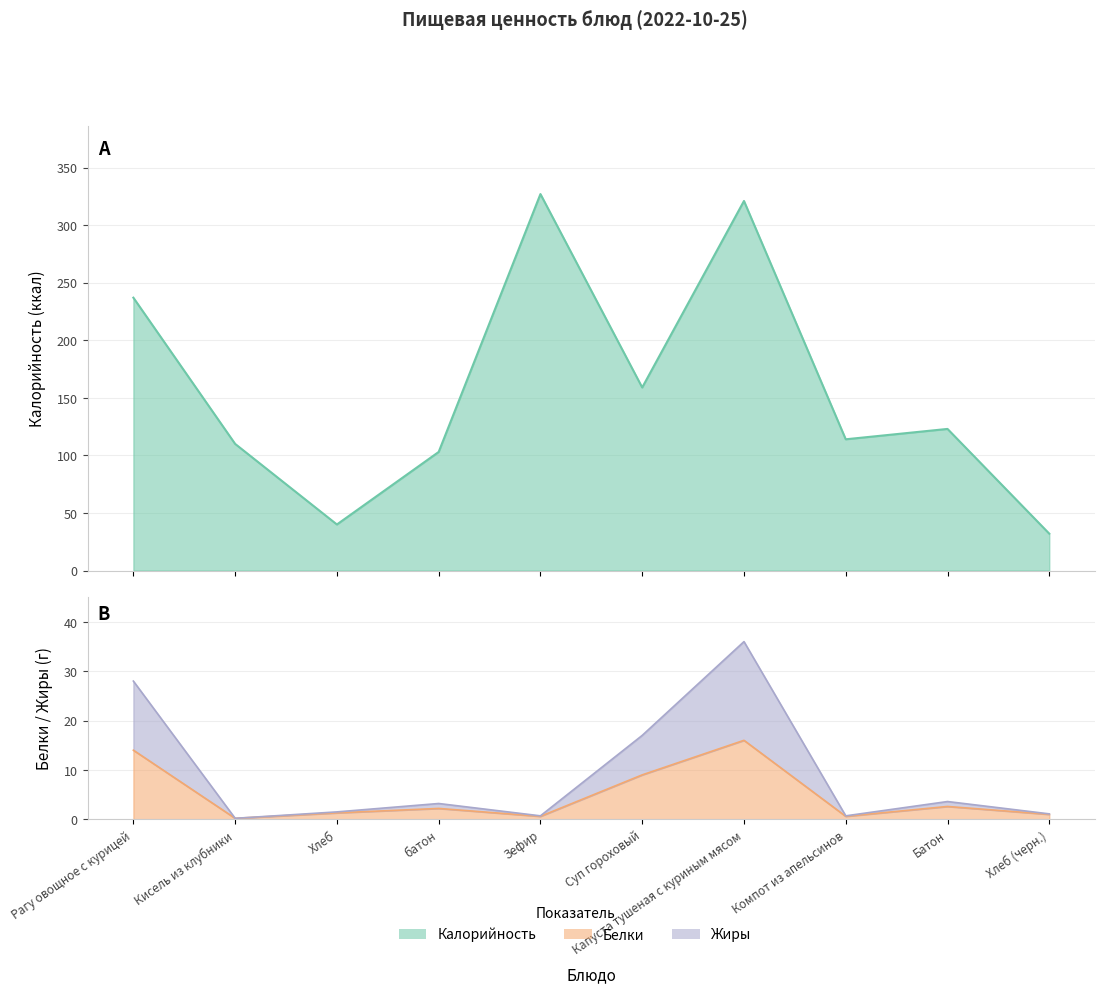

Does the chart have visible grid lines?

Yes